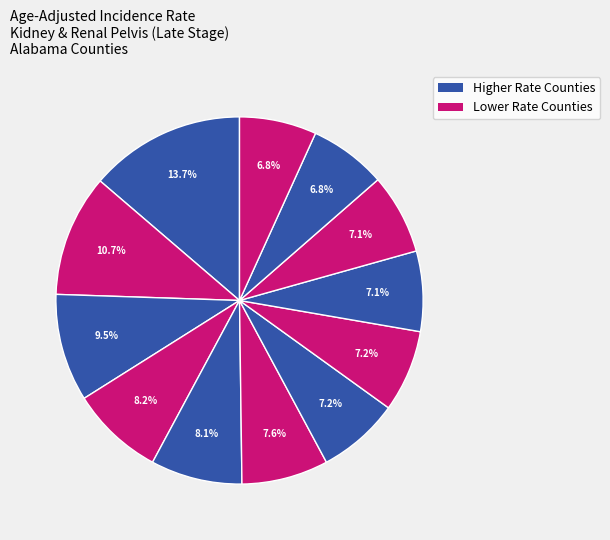

Count the number of slices in the pie.

12